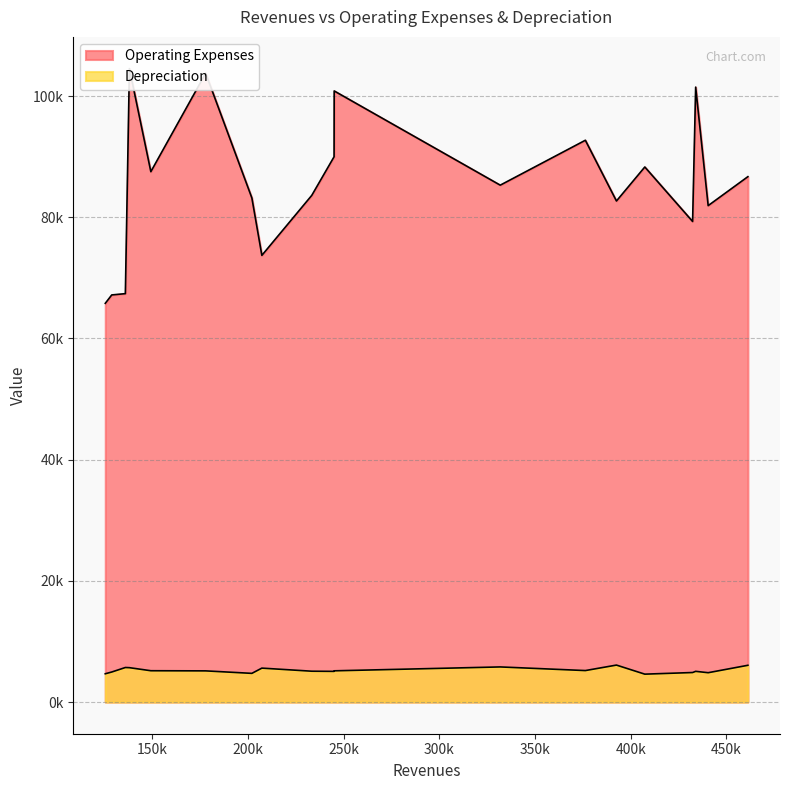

What is the difference between the maximum and second lowest values in the Operating Expenses series?

37353